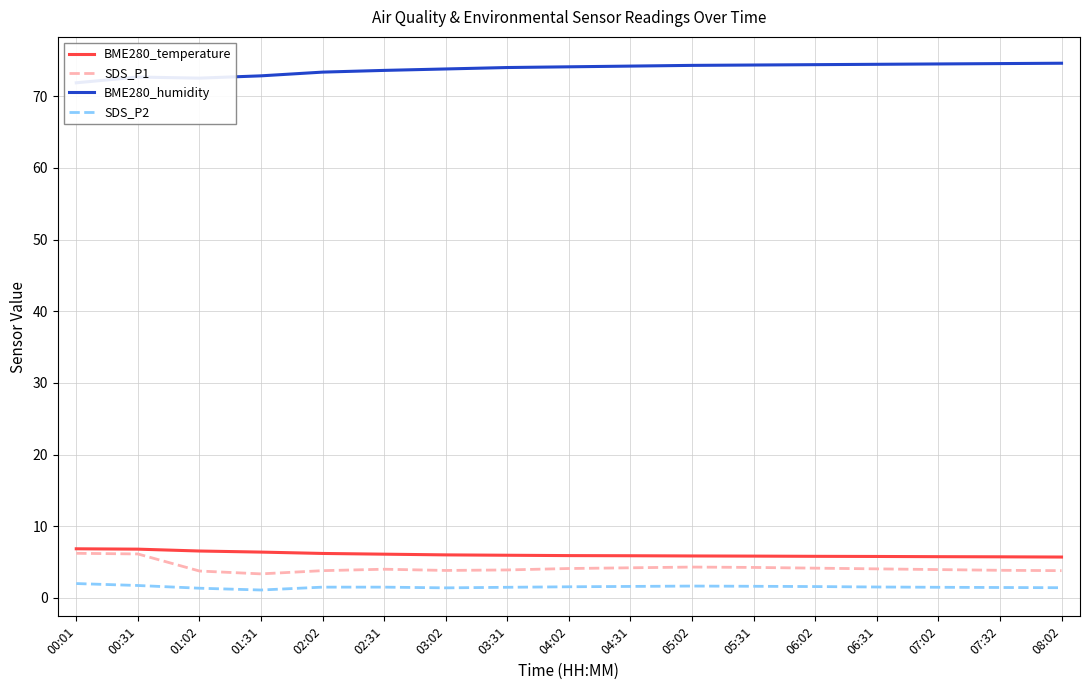

Reading right to left, transcribe all the data shown in this chart.

BME280_temperature: 5.7	5.7	5.8	5.8	5.8	5.8	5.8	5.9	5.9	6.0	6.0	6.1	6.2	6.4	6.5	6.8	6.8
SDS_P1: 3.8	3.9	4.0	4.0	4.2	4.2	4.3	4.2	4.1	3.9	3.8	4.0	3.8	3.4	3.8	6.1	6.2
BME280_humidity: 74.6	74.5	74.5	74.5	74.4	74.3	74.3	74.2	74.1	74.0	73.8	73.6	73.4	72.8	72.5	72.7	71.9
SDS_P2: 1.4	1.4	1.5	1.5	1.6	1.6	1.6	1.6	1.6	1.5	1.4	1.5	1.5	1.1	1.4	1.7	2.0